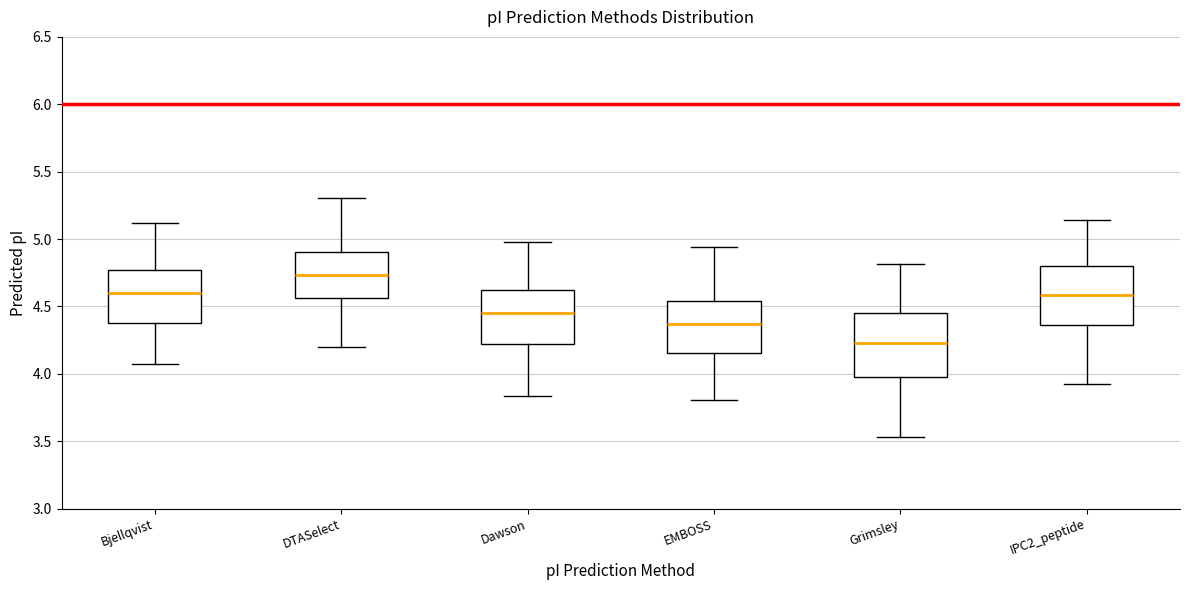

Reading left to right, read every box against the y-axis: the position of its median line, the range the box covers, and the ends of its whiskers. The values are not printed on the chart, so give them approximately, as read against the axis.

Bjellqvist: median 4.60, box 4.35 to 4.75, whiskers 4.10 to 5.10
DTASelect: median 4.75, box 4.55 to 4.90, whiskers 4.20 to 5.30
Dawson: median 4.45, box 4.20 to 4.65, whiskers 3.85 to 5.00
EMBOSS: median 4.35, box 4.15 to 4.55, whiskers 3.80 to 4.95
Grimsley: median 4.25, box 4.00 to 4.45, whiskers 3.55 to 4.80
IPC2_peptide: median 4.60, box 4.35 to 4.80, whiskers 3.90 to 5.15